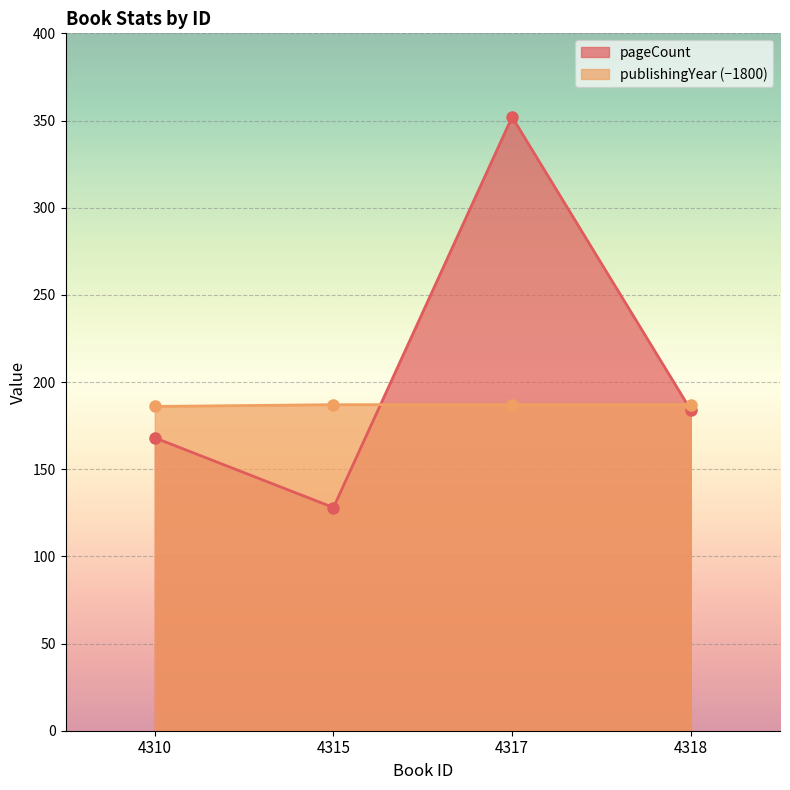

True or false: pageCount and publishingYear intersect in this chart.

True